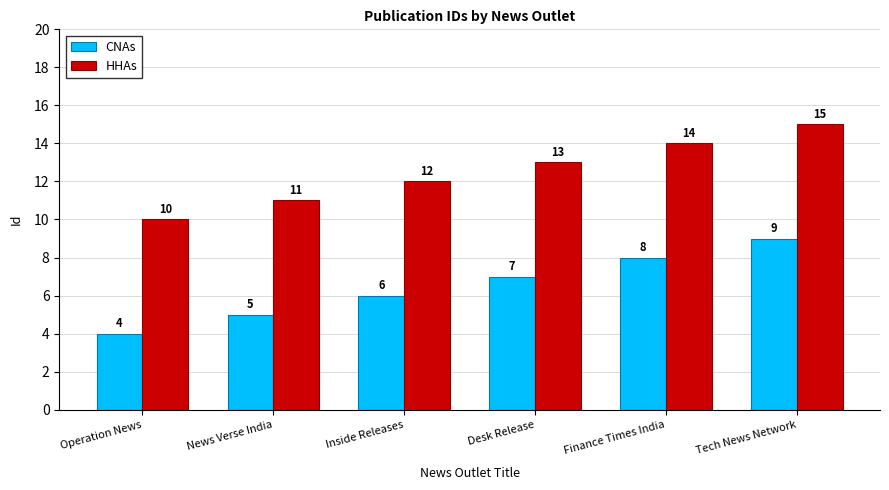

How many bars are there in each group?

2